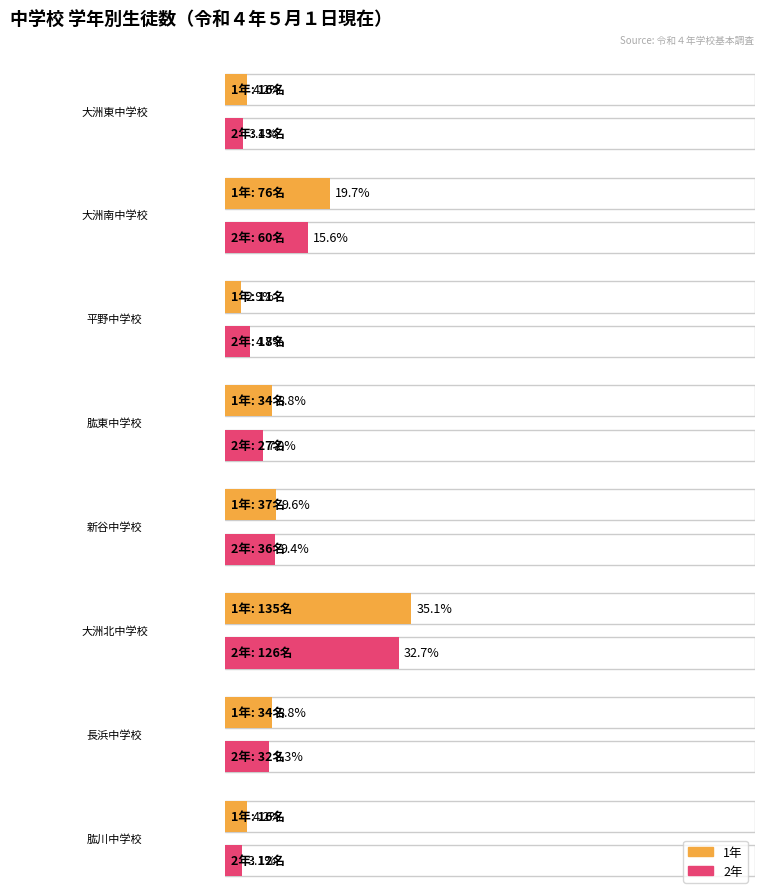

At which label does 1年 reach its peak?

大洲北中学校